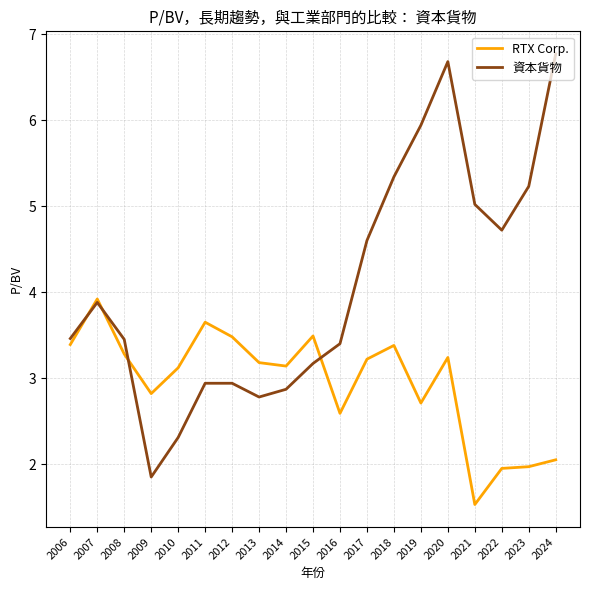

The RTX Corp. series shows 0.9 at 2011. True or false?

False